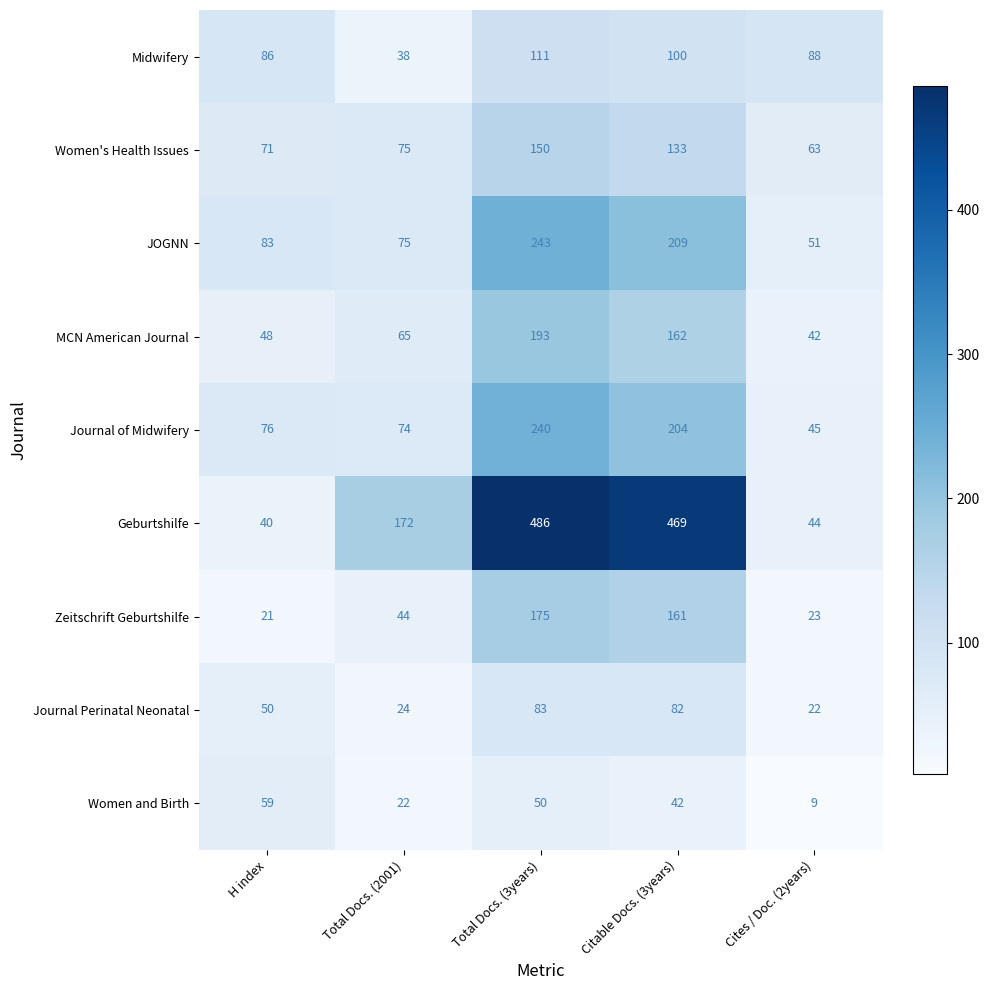

Which series has the largest range (max minus min)?

Geburtshilfe